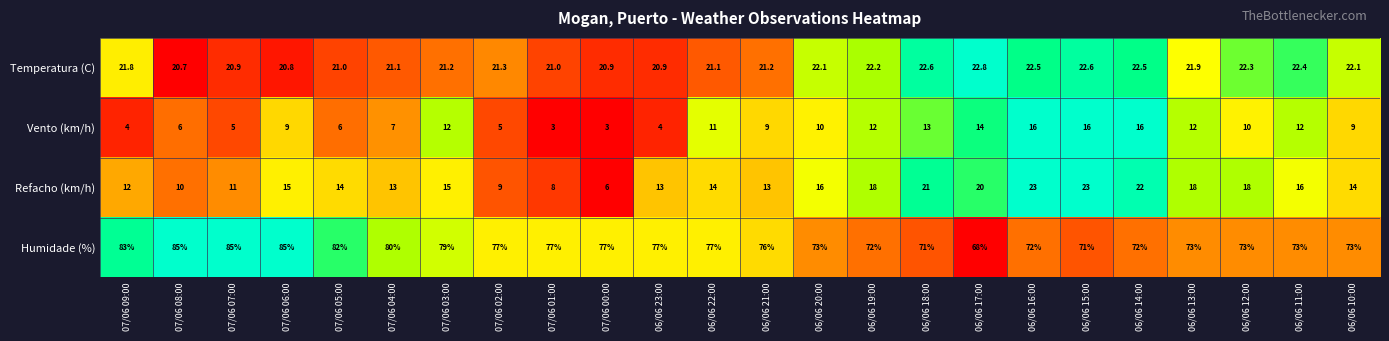

What is the difference between the Temperatura (C) values at 07/06 07:00 and 06/06 14:00?

1.6